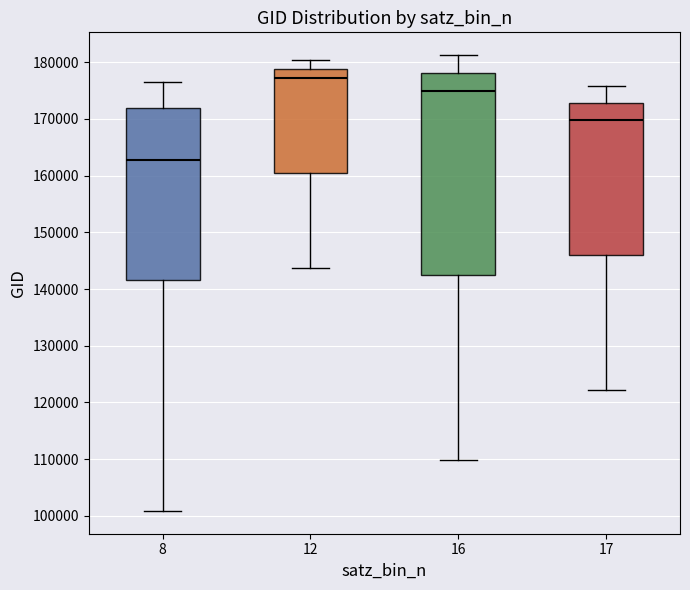

Reading left to right, transcribe this box plot: for each box, give where its median line is, the range the box spans, and where its two whiskers end, as read against the y-axis. The values are not printed on the chart, so give them approximately, as read against the axis.

8: median 163000, box 142000 to 172000, whiskers 101000 to 176000
12: median 177000, box 160000 to 179000, whiskers 144000 to 180000
16: median 175000, box 142000 to 178000, whiskers 110000 to 181000
17: median 170000, box 146000 to 173000, whiskers 122000 to 176000